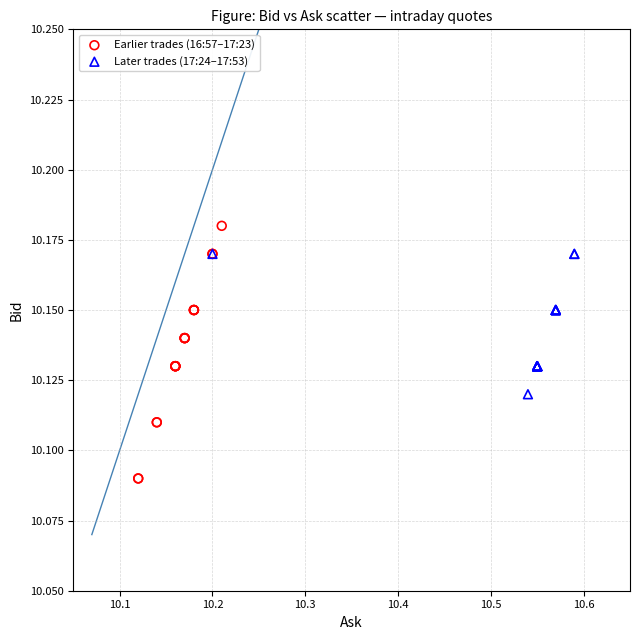

Which series contains the lowest Y value?

Earlier trades (16:57–17:23)